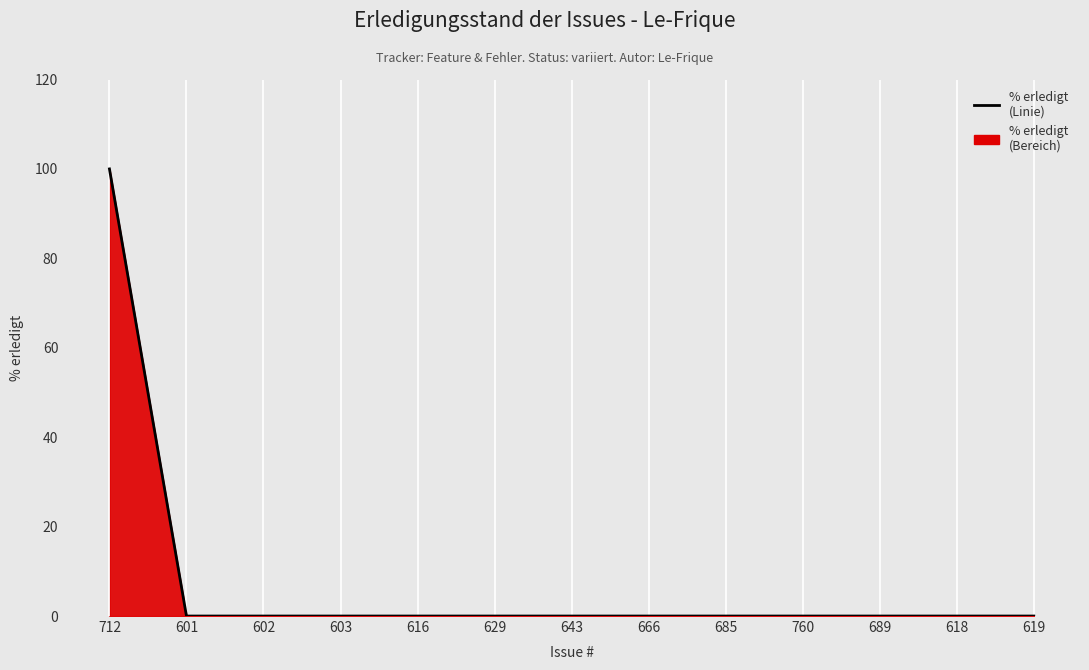

Reading left to right, what are all the values shown in this chart?

712=100	601=0	602=0	603=0	616=0	629=0	643=0	666=0	685=0	760=0	689=0	618=0	619=0